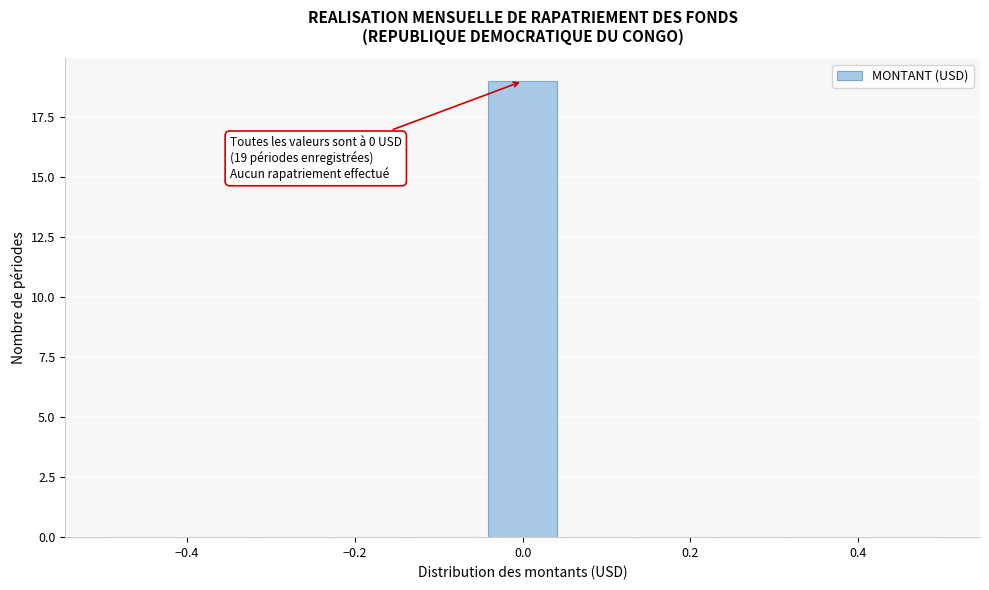

Which range on the x-axis has the tallest bar?

-0.04 to 0.04